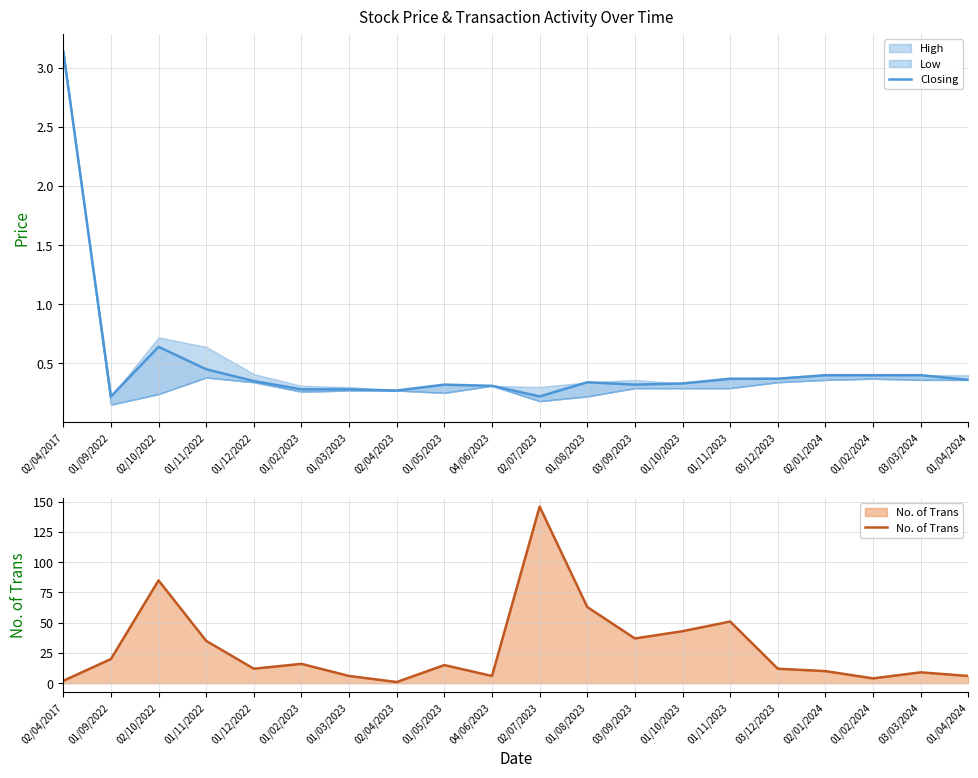

At 03/12/2023, list the series in order from largest to smallest.

No. of Trans, Closing